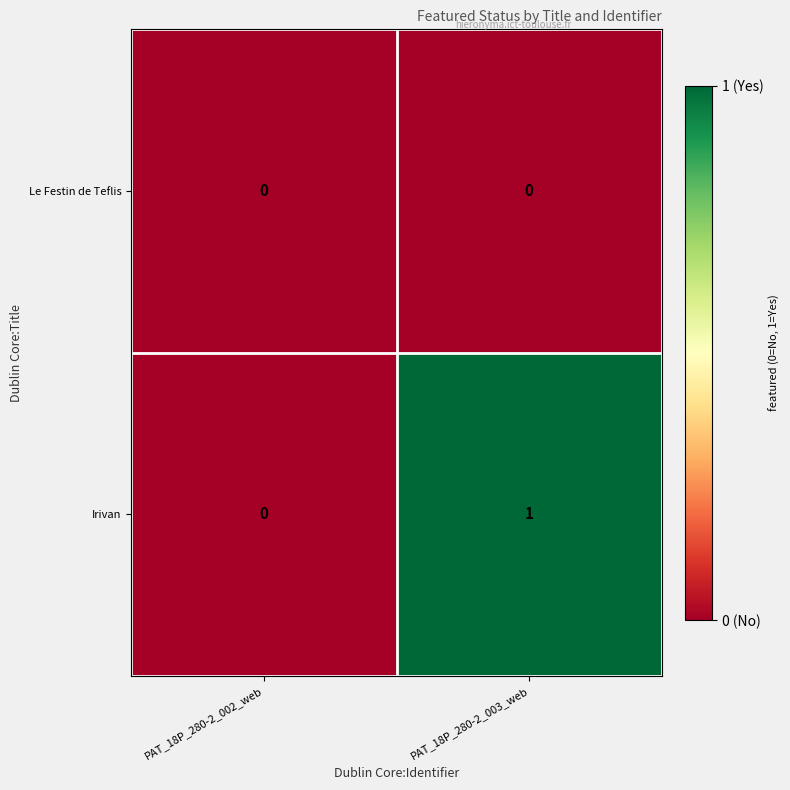

Which label corresponds to the largest value in the chart?

PAT_18P_280-2_003_web